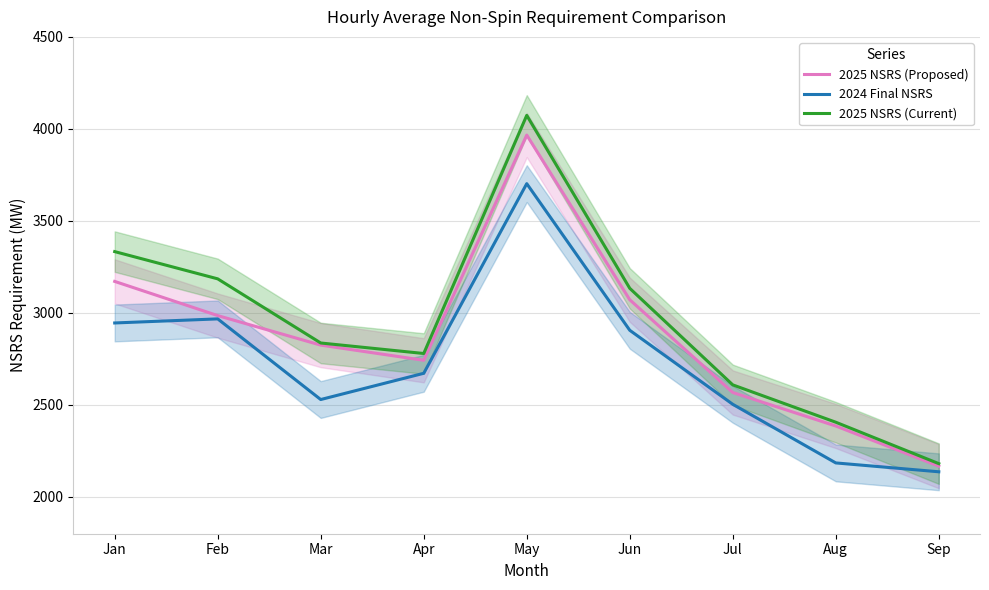

Which label corresponds to the largest value in the chart?

May